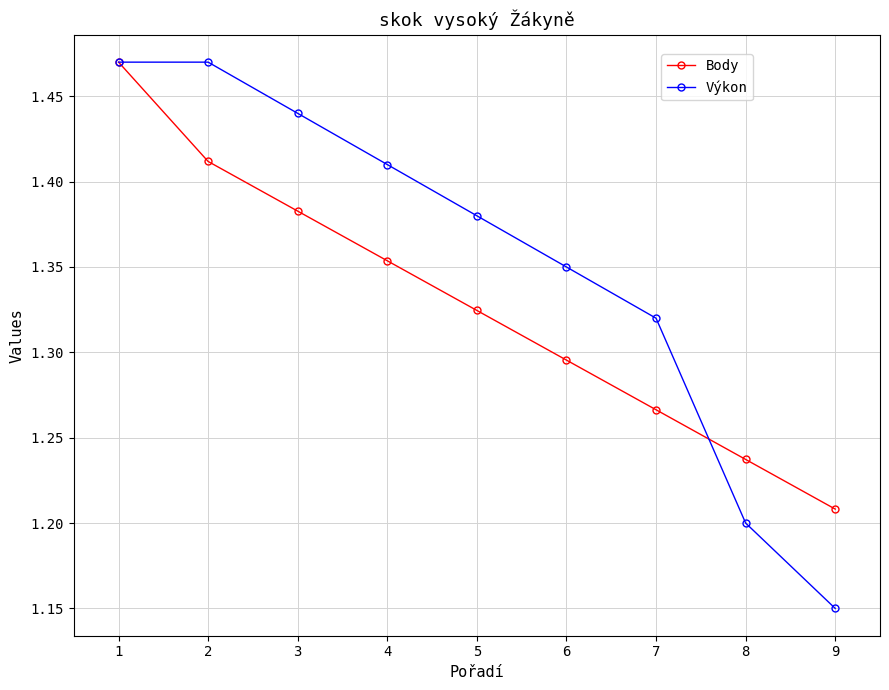

True or false: Výkon and Body intersect in this chart.

True